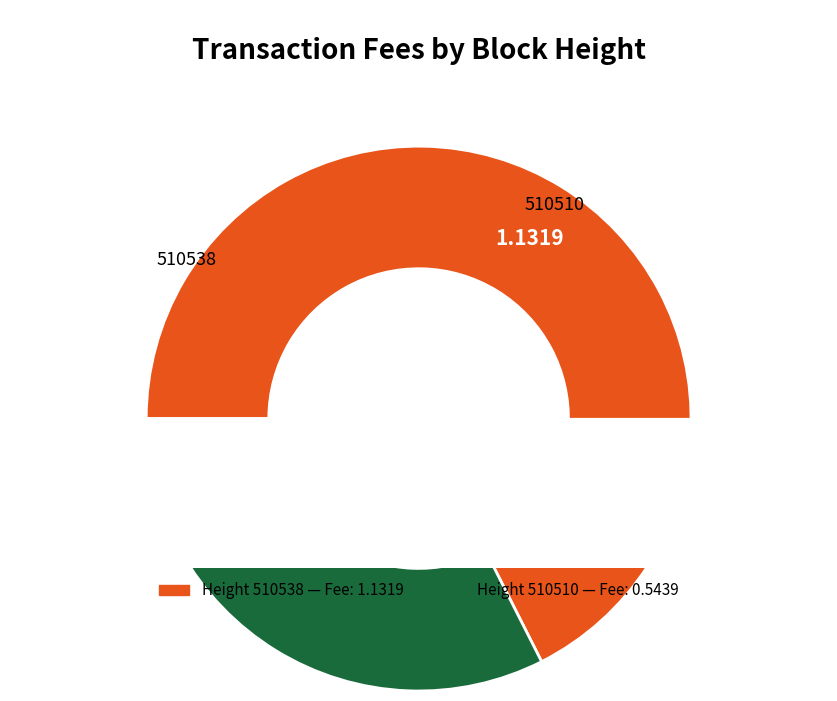

How many segments does this pie chart have?

2